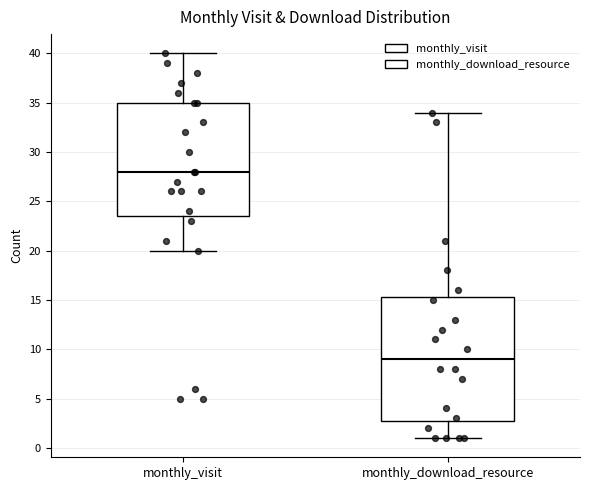

Where does the lower whisker of the box for monthly_visit end on the y-axis? The values are not printed on the chart, so give them approximately, as read against the axis.

20.0